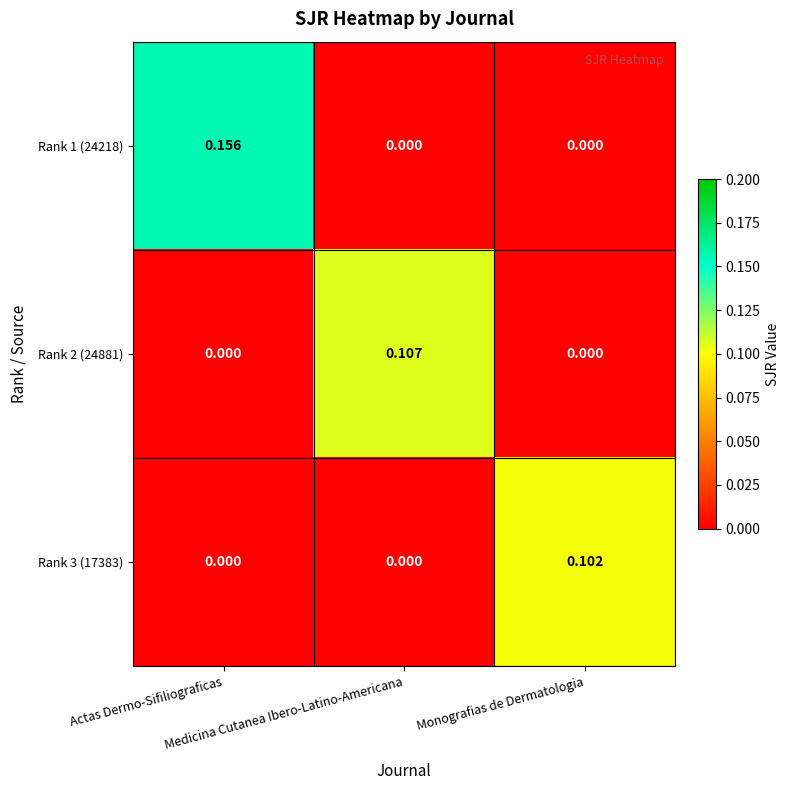

Count the number of categories in the chart.

3